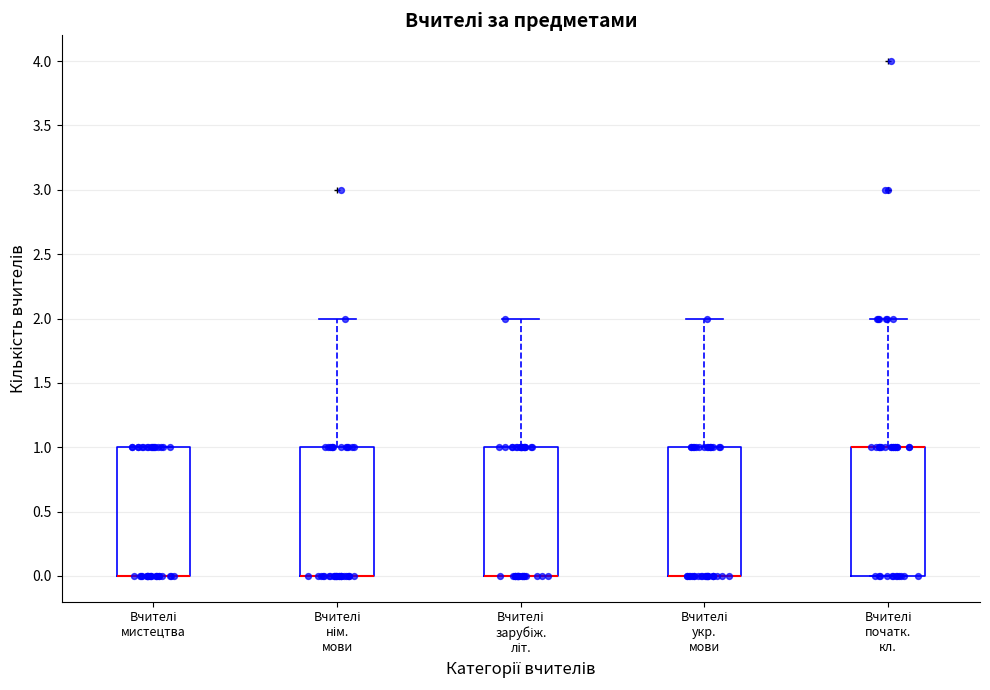

Reading left to right, transcribe this box plot: for each box, give where its median line is, the range the box spans, and where its two whiskers end, as read against the y-axis. The values are not printed on the chart, so give them approximately, as read against the axis.

Вчителі мистецтва: median 0 (drawn on the box's lower edge), box 0 to 1, whiskers 0 to 1
Вчителі нім. мови: median 0 (drawn on the box's lower edge), box 0 to 1, whiskers 0 to 2
Вчителі зарубіж. літ.: median 0 (drawn on the box's lower edge), box 0 to 1, whiskers 0 to 2
Вчителі укр. мови: median 0 (drawn on the box's lower edge), box 0 to 1, whiskers 0 to 2
Вчителі початк. кл.: median 1 (drawn on the box's upper edge), box 0 to 1, whiskers 0 to 2